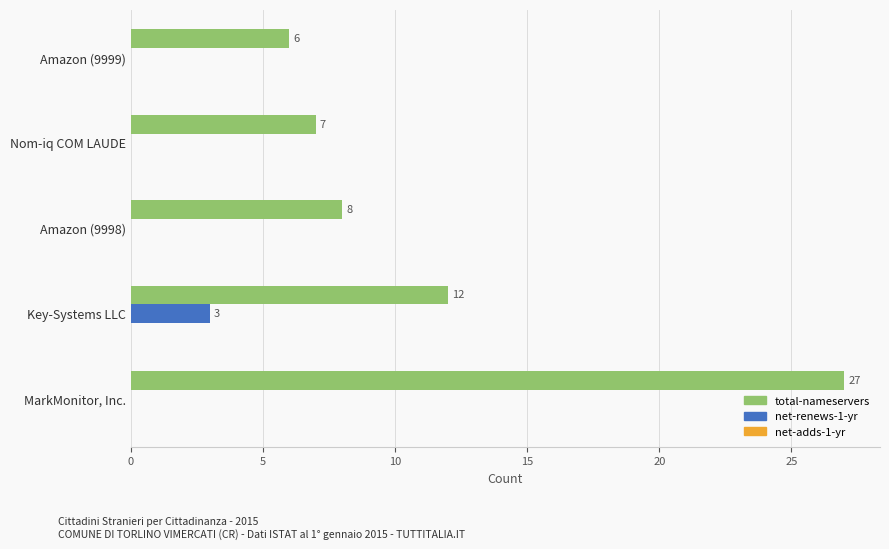

The total-nameservers series shows 3 at Amazon (9999). True or false?

False